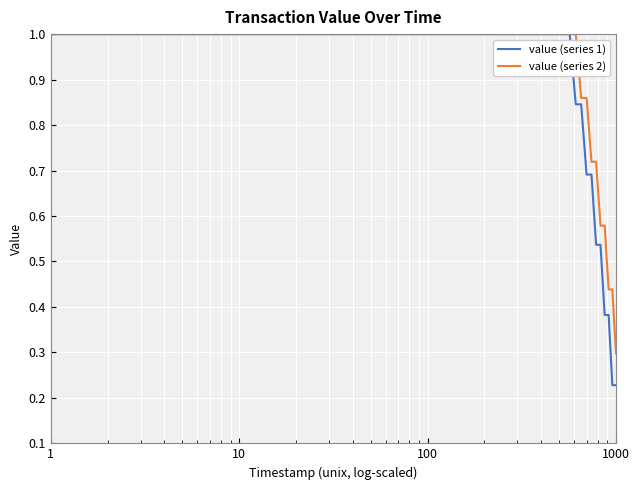

How many value (series 2) values are between 0 and 1?

24